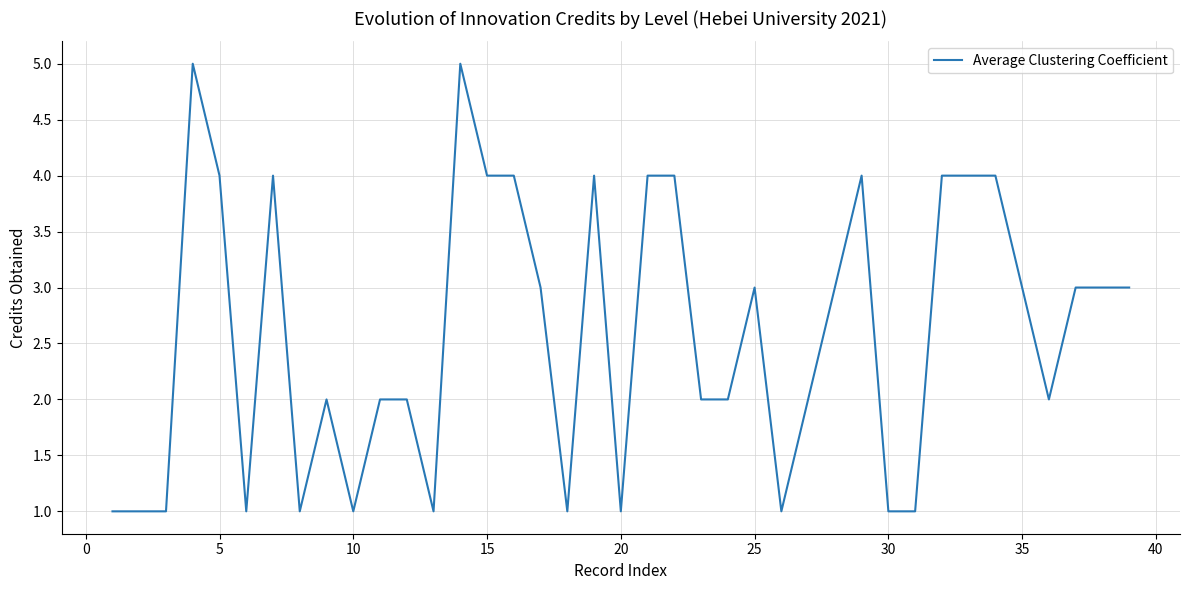

What is the maximum value shown in the chart?

5